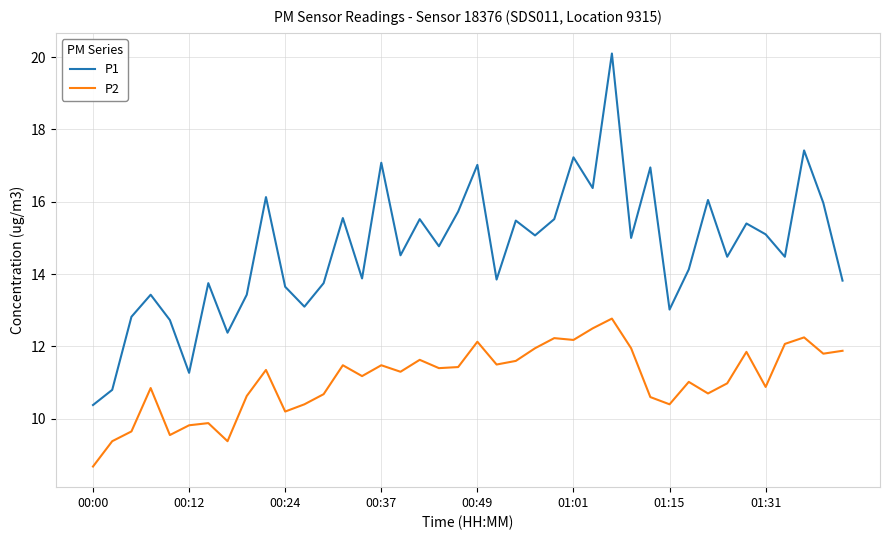

Which series has the largest total across all categories?

P1